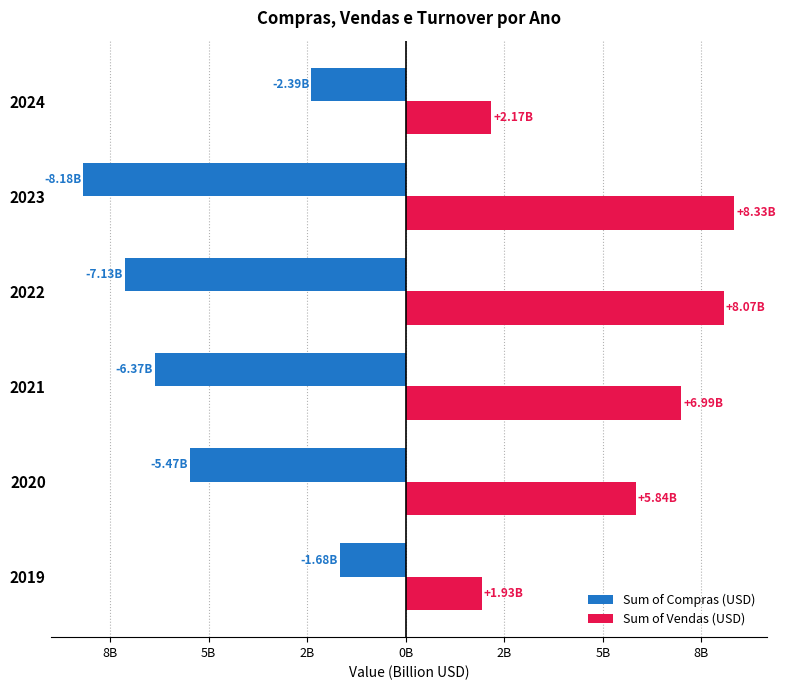

Reading right to left, extract all data points from this chart.

Sum of Compras (USD): -2.4	-8.2	-7.1	-6.4	-5.5	-1.7
Sum of Vendas (USD): 2.2	8.3	8.1	7.0	5.8	1.9